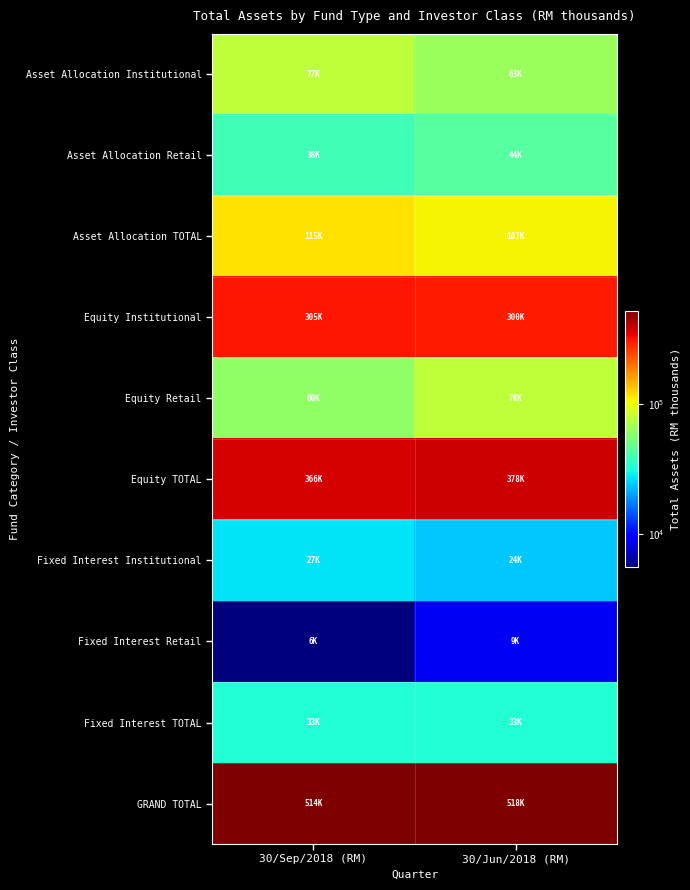

At how many categories does at least one series exceed 424505?

2